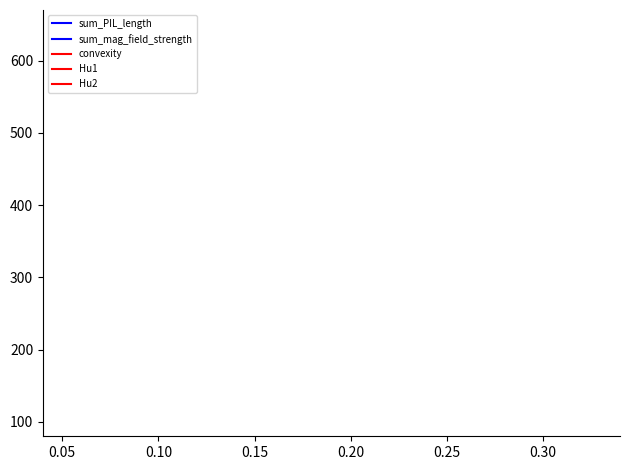

True or false: sum_mag_field_strength and Hu2 intersect in this chart.

True